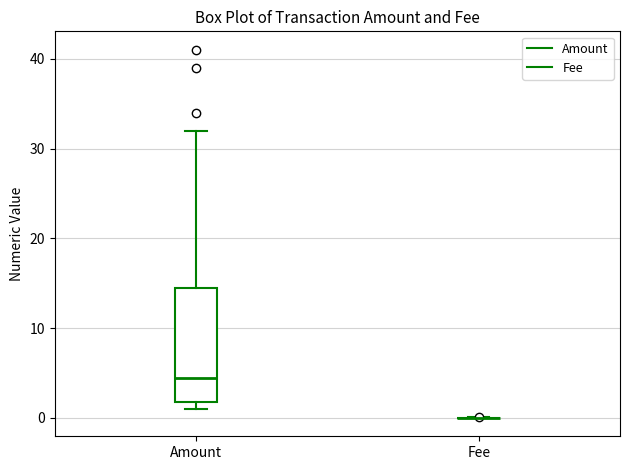

Reading left to right, transcribe this box plot: for each box, give where its median line is, the range the box spans, and where its two whiskers end, as read against the y-axis. The values are not printed on the chart, so give them approximately, as read against the axis.

Amount: median 5, box 2 to 15, whiskers 1 to 32
Fee: box collapsed to a line at 0, whiskers 0 to 0